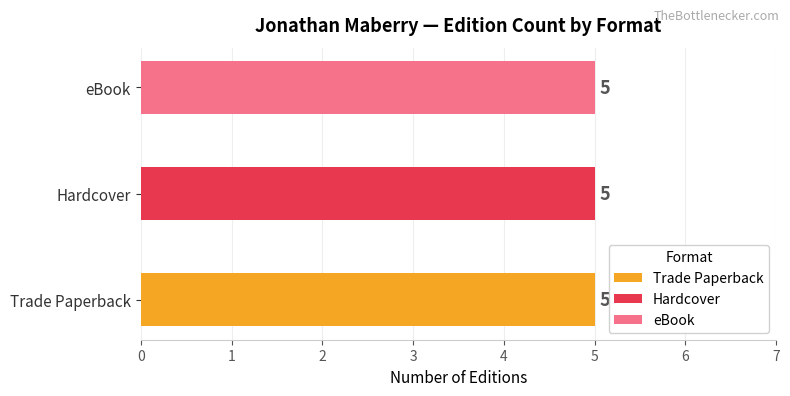

Rank the series by their maximum value, from highest to lowest.

Trade Paperback, Hardcover, eBook